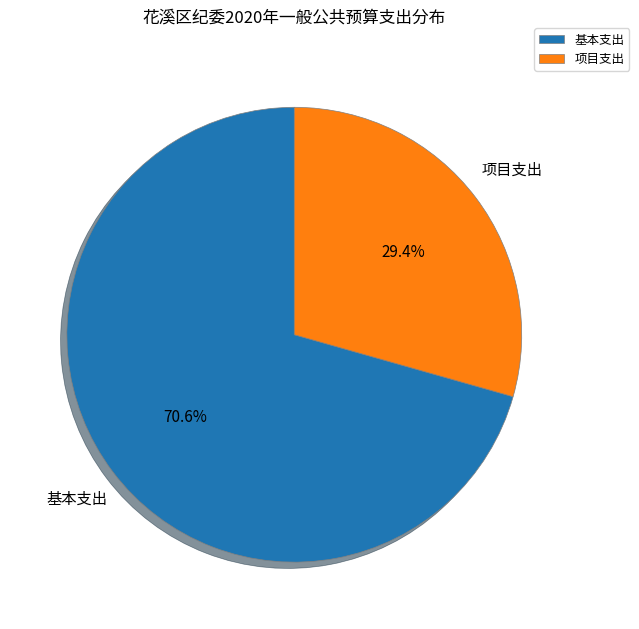

What portion of the pie excludes 项目支出?

70.6%